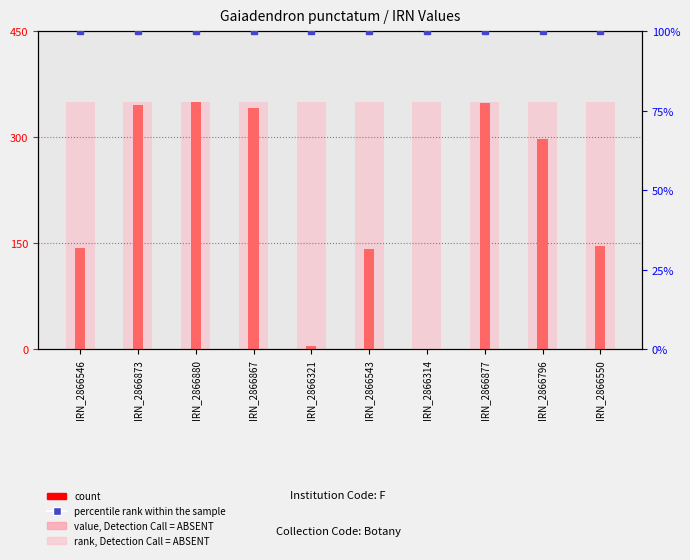

What is the difference between the highest and lowest values at IRN_2866543?

250.0